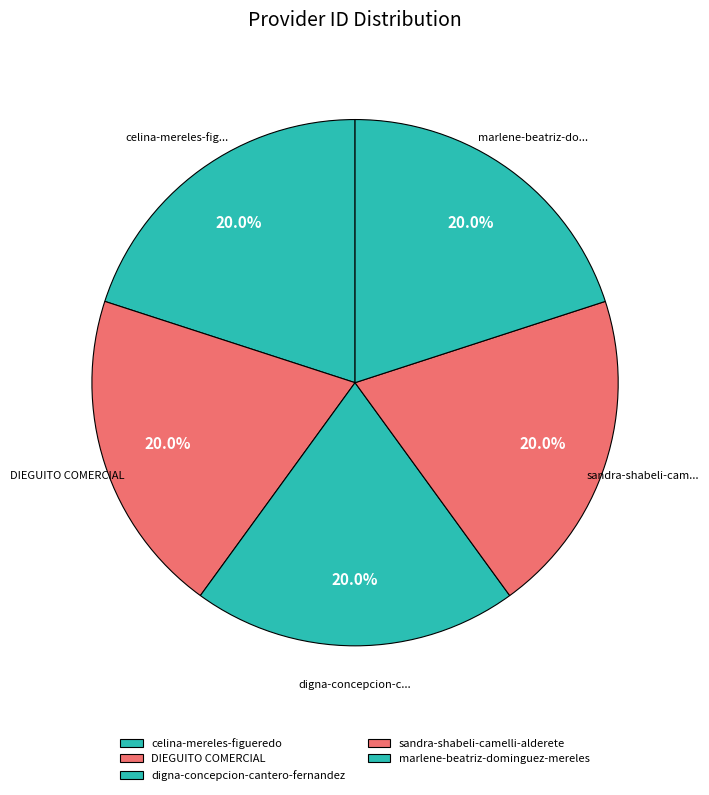

Rank the categories by value from lowest to highest.

DIEGUITO COMERCIAL, digna-concepcion-cantero-fernandez, celina-mereles-figueredo, marlene-beatriz-dominguez-mereles, sandra-shabeli-camelli-alderete